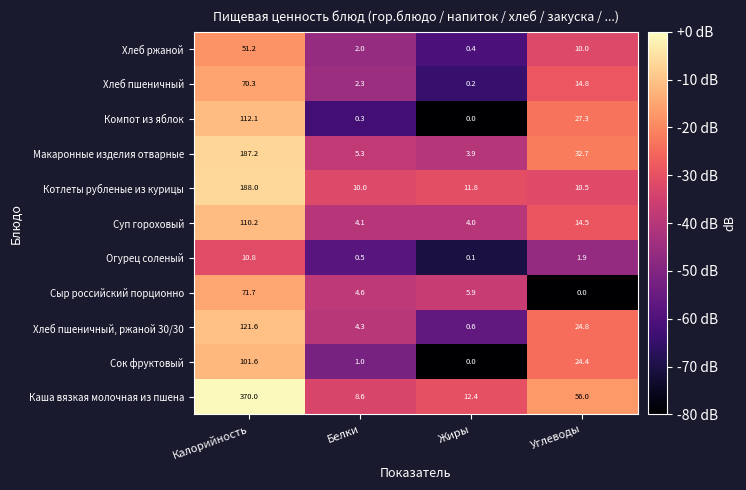

At Углеводы, list the series in order from largest to smallest.

Каша вязкая молочная из пшена, Макаронные изделия отварные, Компот из яблок, Хлеб пшеничный, ржаной 30/30, Сок фруктовый, Хлеб пшеничный, Суп гороховый, Котлеты рубленые из курицы, Хлеб ржаной, Огурец соленый, Сыр российский порционно